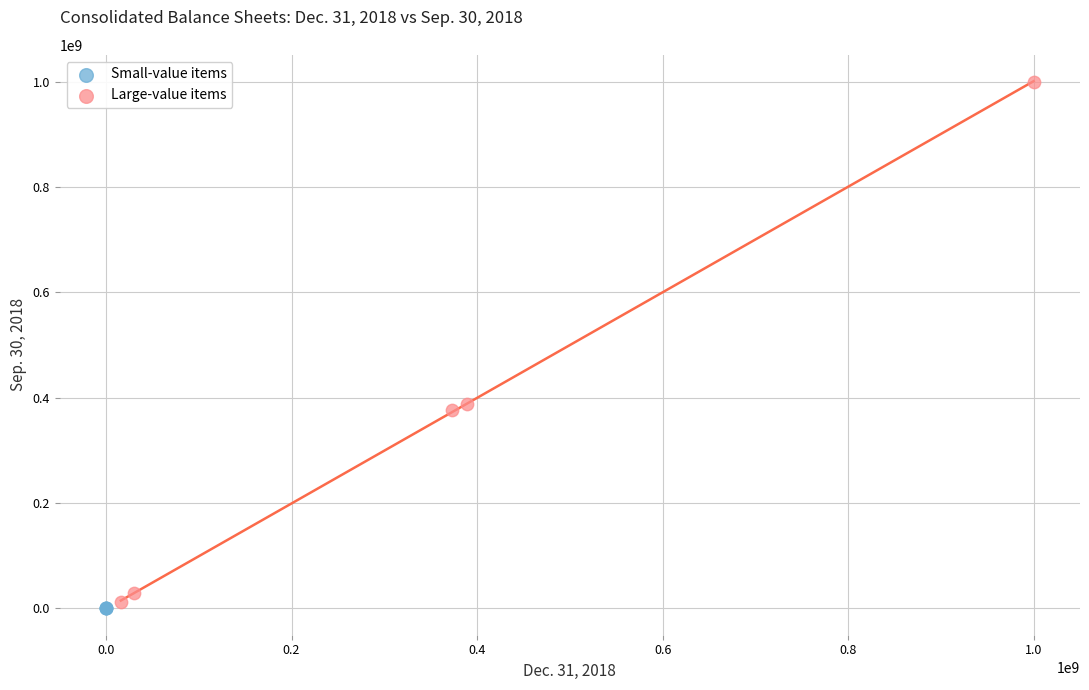

What are all the series names shown in the legend?

Small-value items, Large-value items